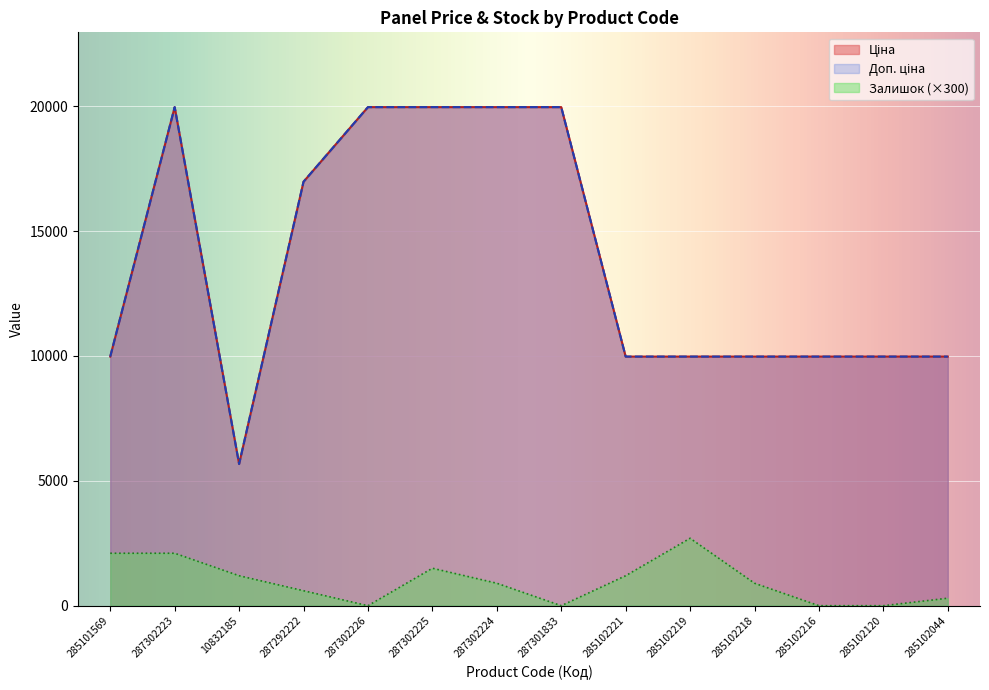

Between 287302225 and 287301833, which series saw the biggest shift?

Залишок